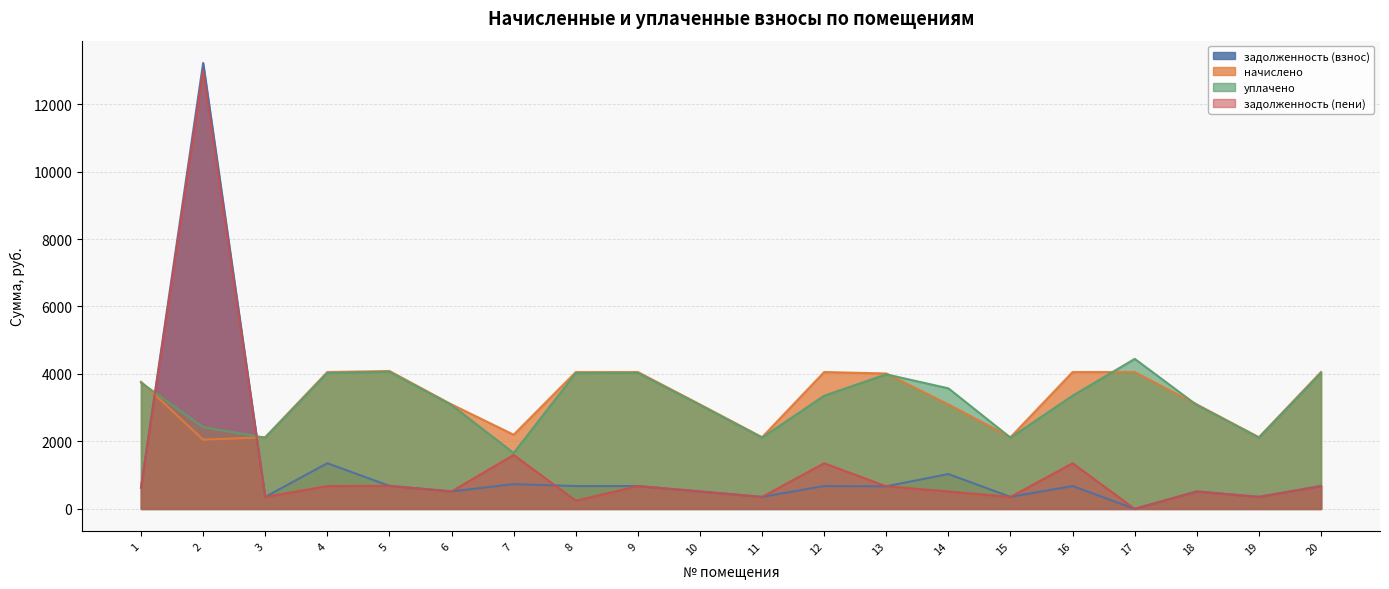

True or false: начислено has more than 1 interior local peaks.

True